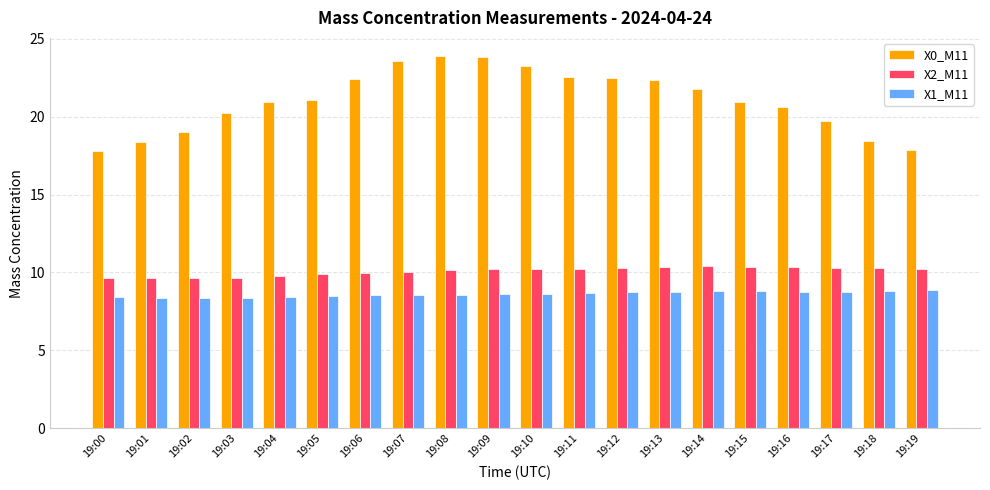

What is the value of the X0_M11 bar at the 14th from the left?

22.3